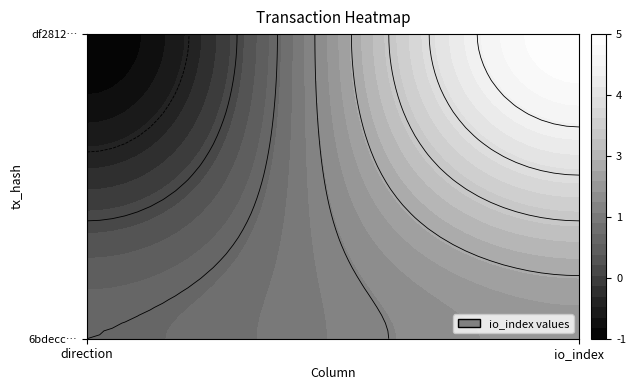

True or false: df2812e0f835671c0653138e7da5d4d33132618 has a value of 8 at 1.

False